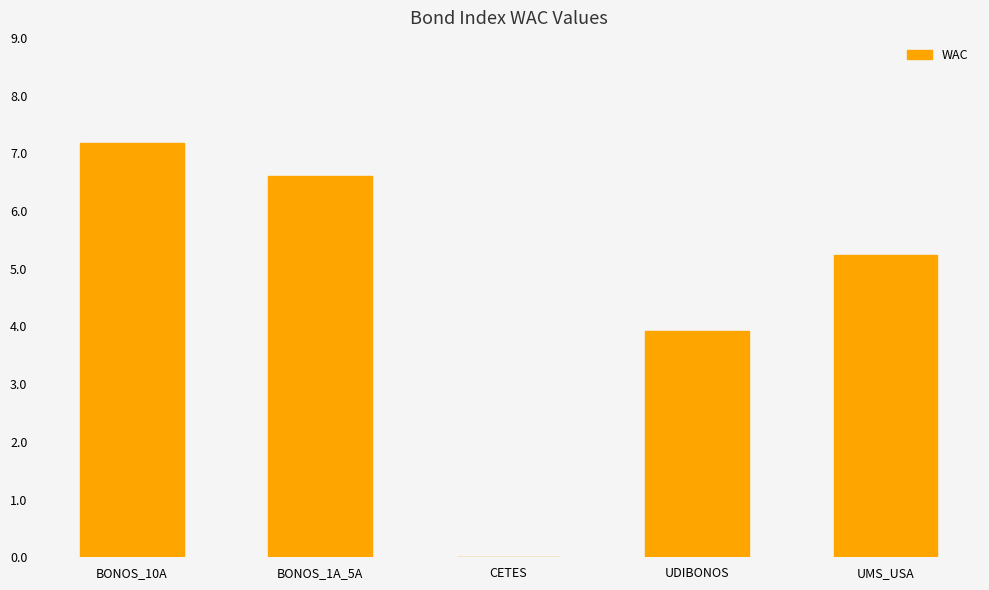

Between CETES and UDIBONOS, which is larger?

UDIBONOS